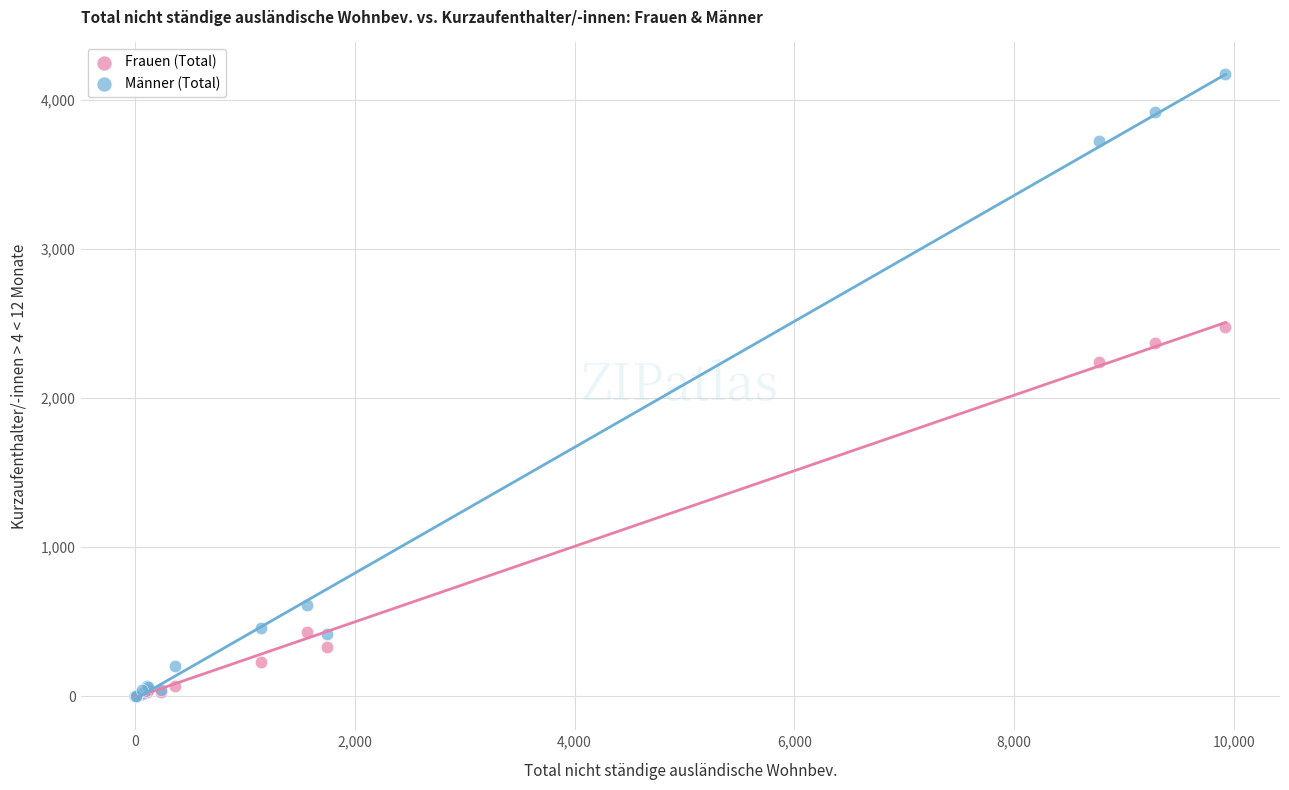

Which series contains the highest Y value?

Männer (Total)